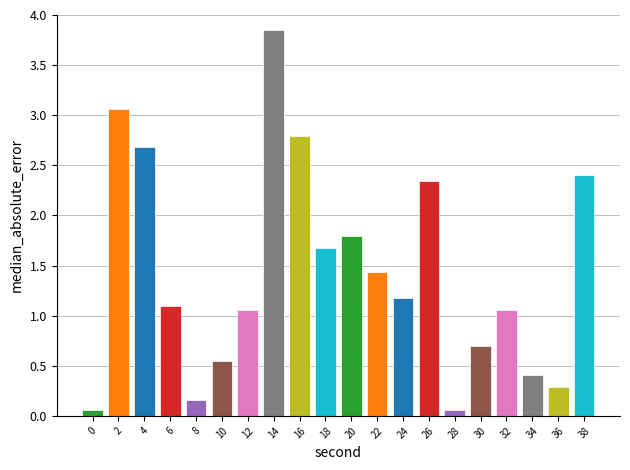

What value does the data have at 36?

0.3